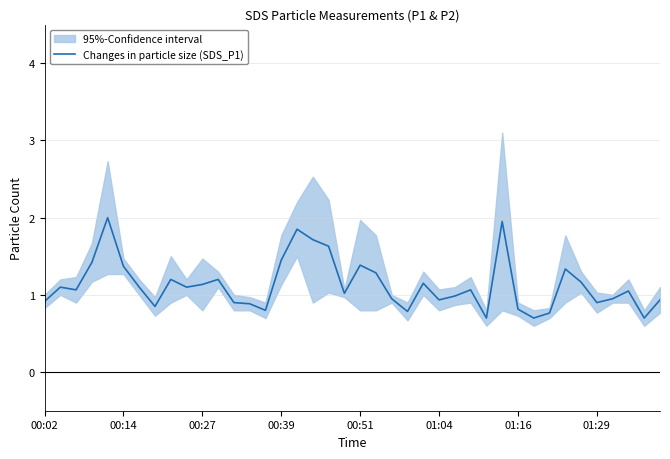

What is the value of the 12th point from the left?

1.2